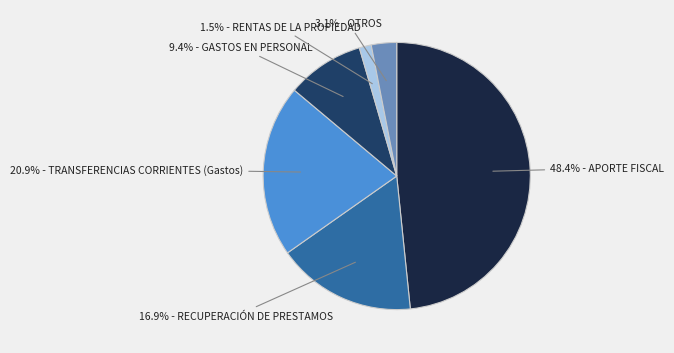

Is there any slice that represents more than half of the pie?

No